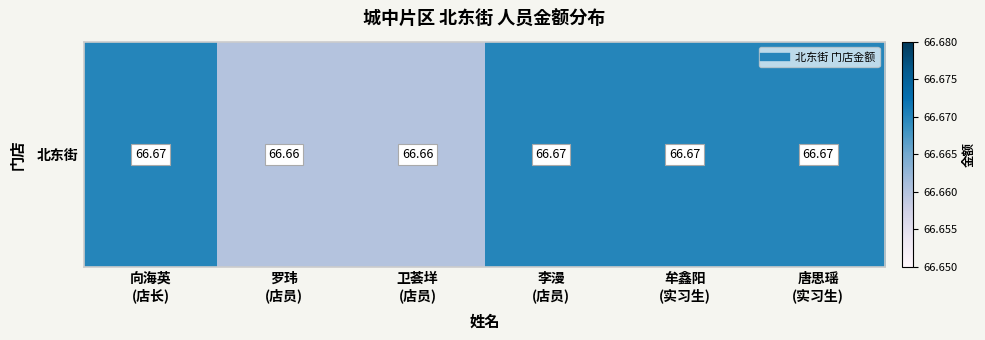

True or false: the data shows 25.6 at 向海英
(店长).

False